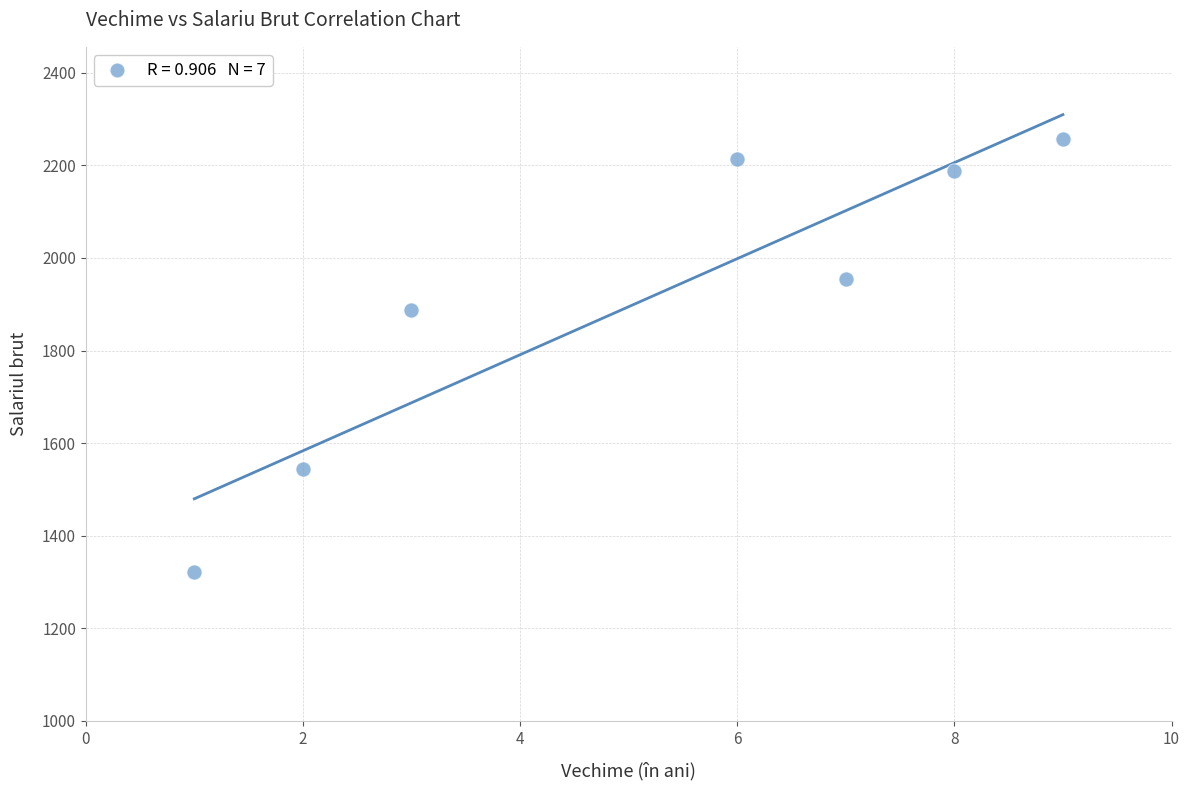

What is the range of X values (max minus min)?

8